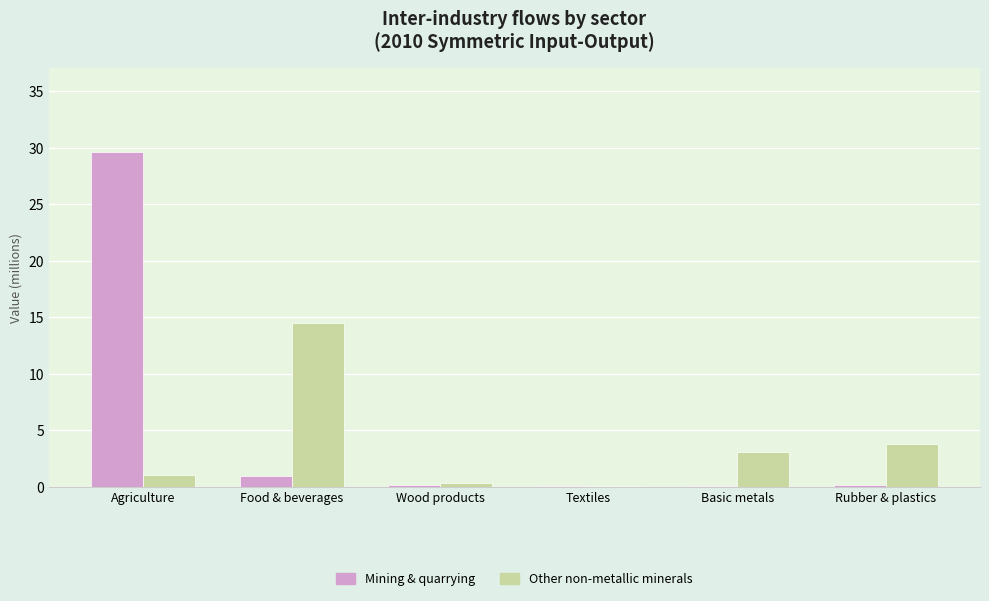

Is it true that Other non-metallic minerals equals 1.1 at Basic metals?

False